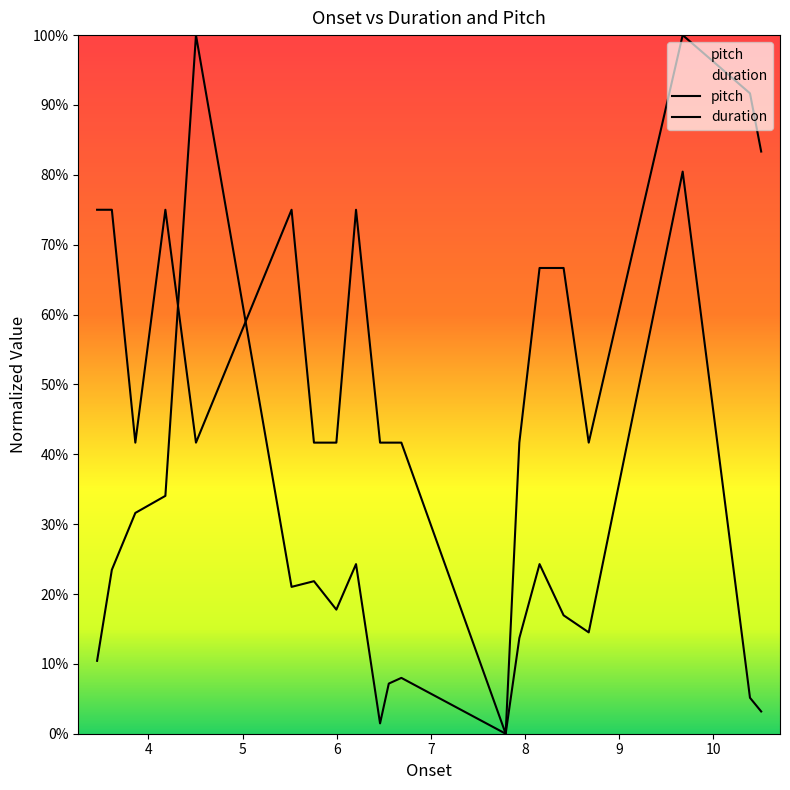

What is the greatest value displayed?

1.0